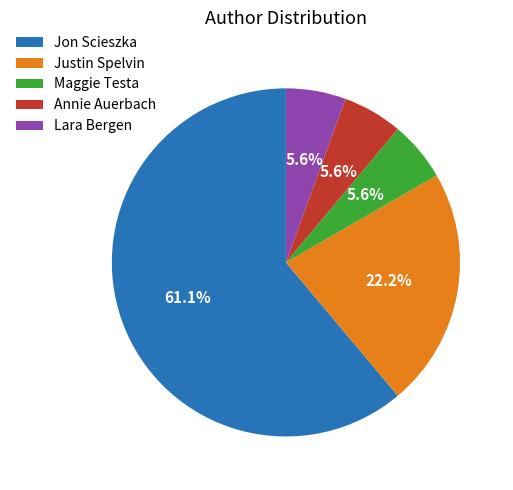

To the nearest percent, what is the combined percentage of Maggie Testa and Annie Auerbach?

11%